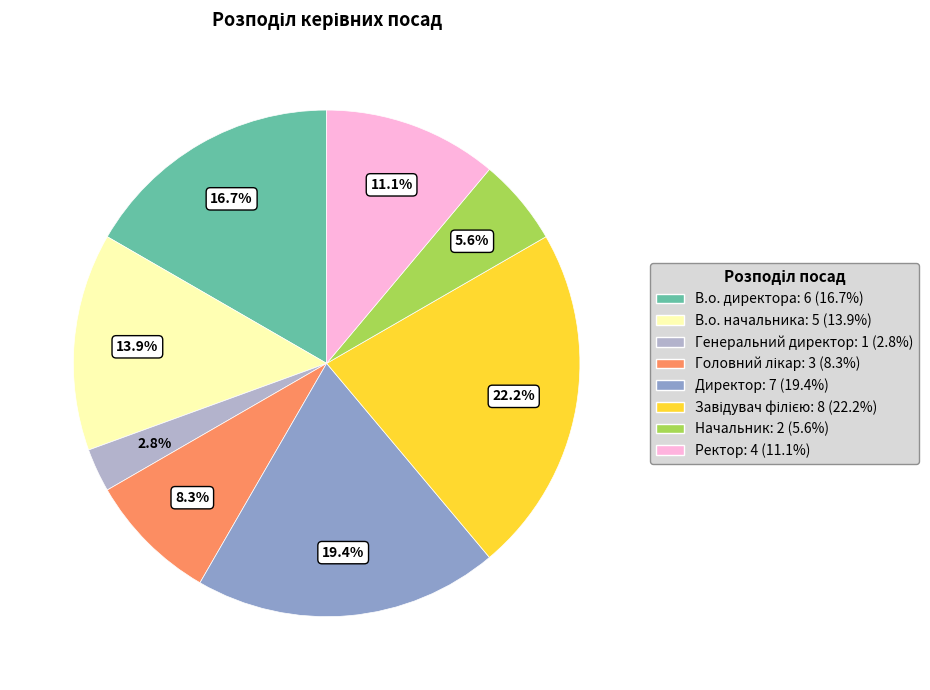

Does Ректор represent more than half of the total?

No